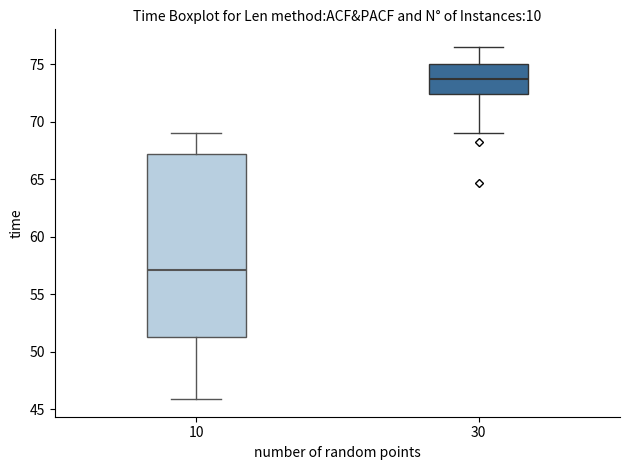

Reading left to right, read every box against the y-axis: the position of its median line, the range the box covers, and the ends of its whiskers. The values are not printed on the chart, so give them approximately, as read against the axis.

10: median 57.0, box 51.5 to 67.0, whiskers 46.0 to 69.0
30: median 73.5, box 72.5 to 75.0, whiskers 69.0 to 76.5